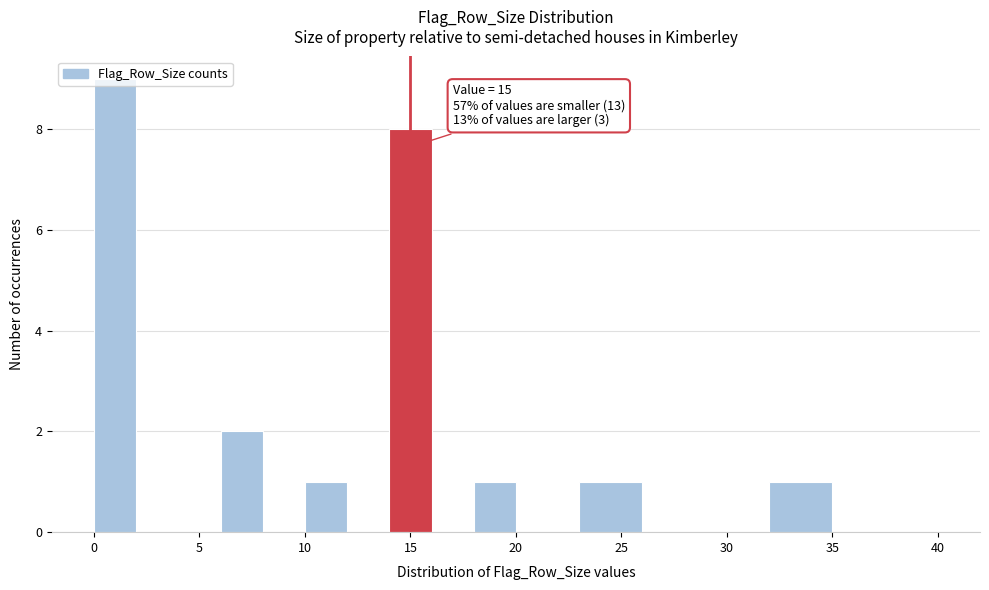

Over which range of the x-axis is the bar tallest?

0 to 2